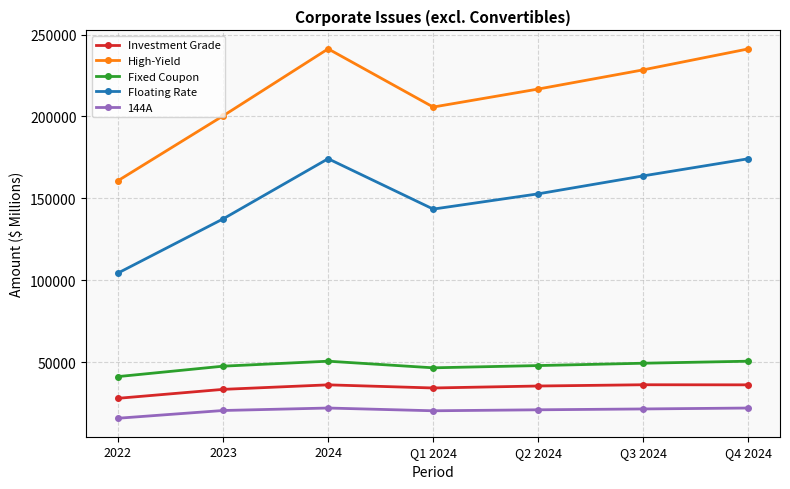

What is the sum of the Investment Grade values at 2024 and 2022?

63937